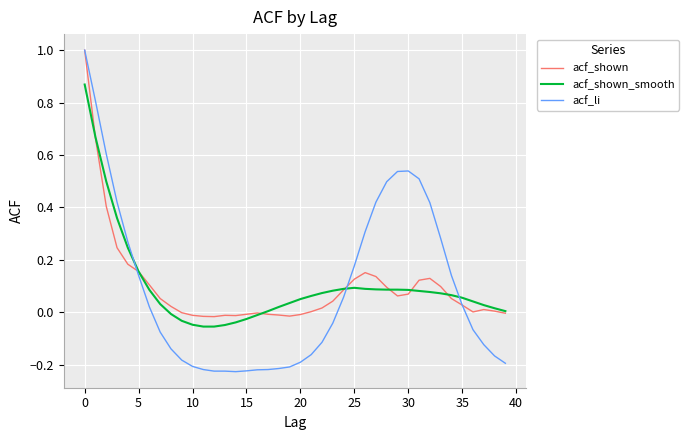

Which series has the widest spread of values?

acf_li